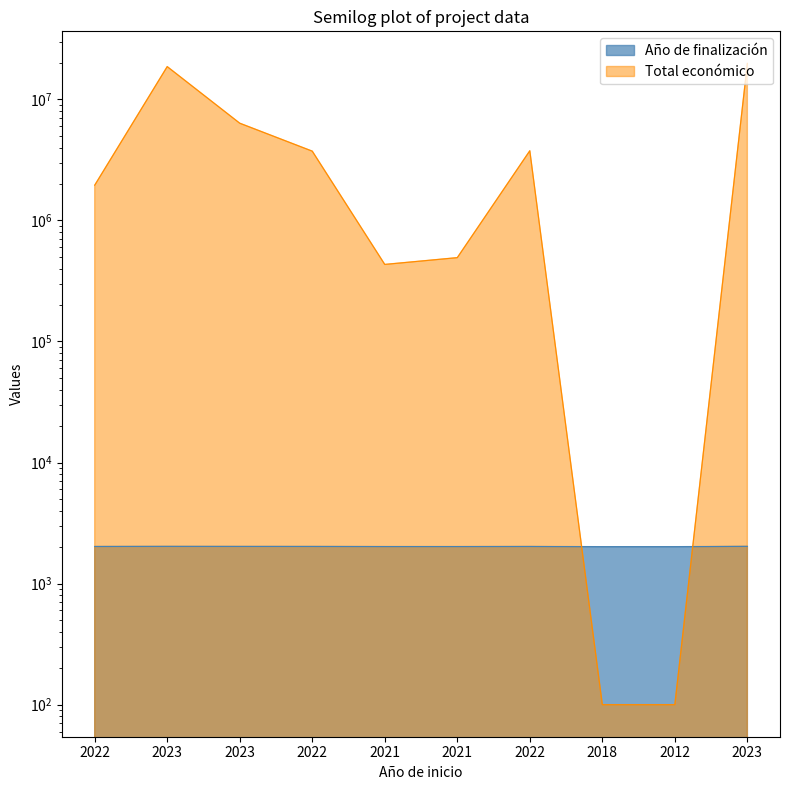

What is the difference between the highest and lowest values at 2021?

431179